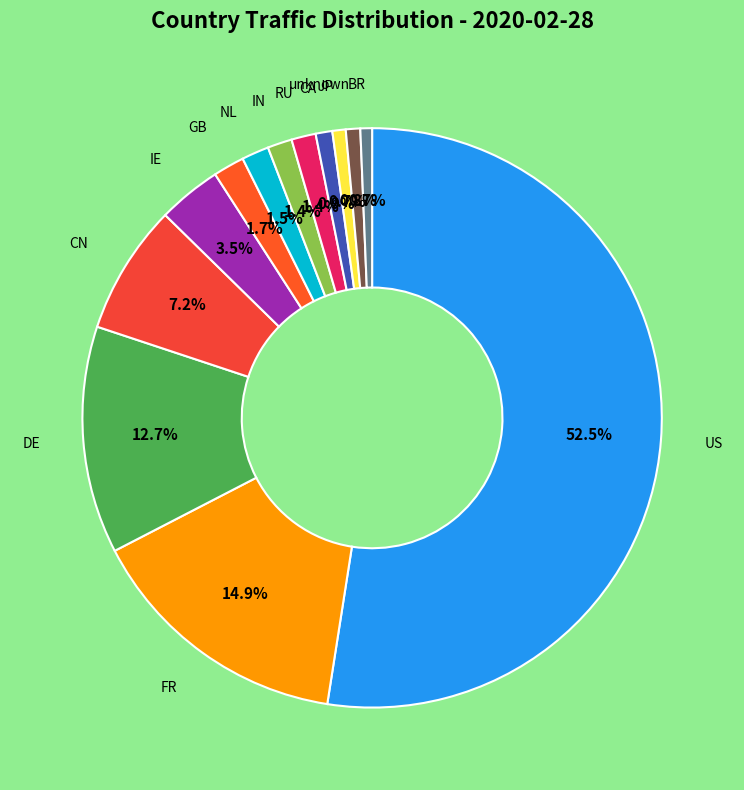

Rank the categories by value from highest to lowest.

US, FR, DE, CN, IE, GB, NL, IN, RU, CA, unknown, JP, BR